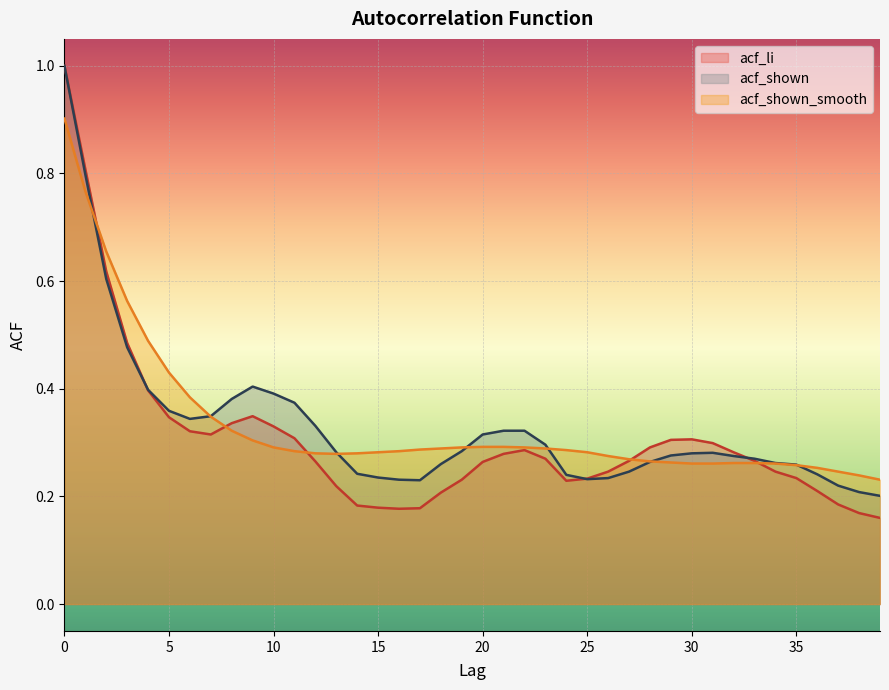

Which series has the largest total across all categories?

acf_shown_smooth